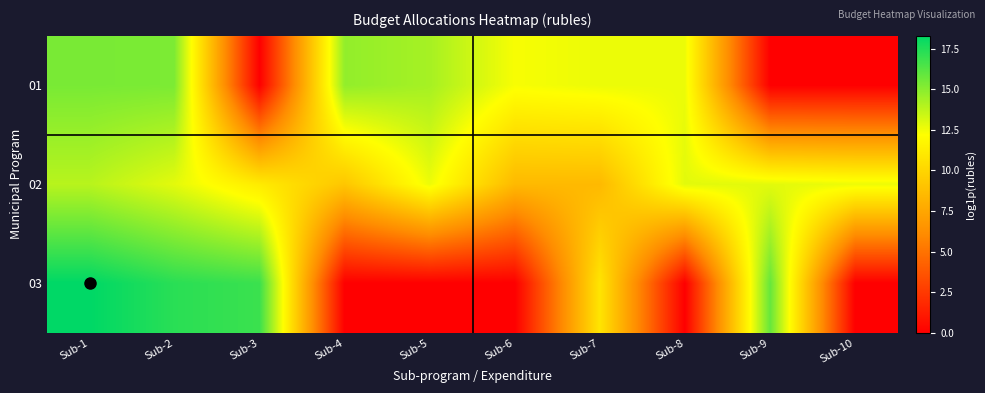

What is the spread (max minus min) of values at Sub-1?

4.4